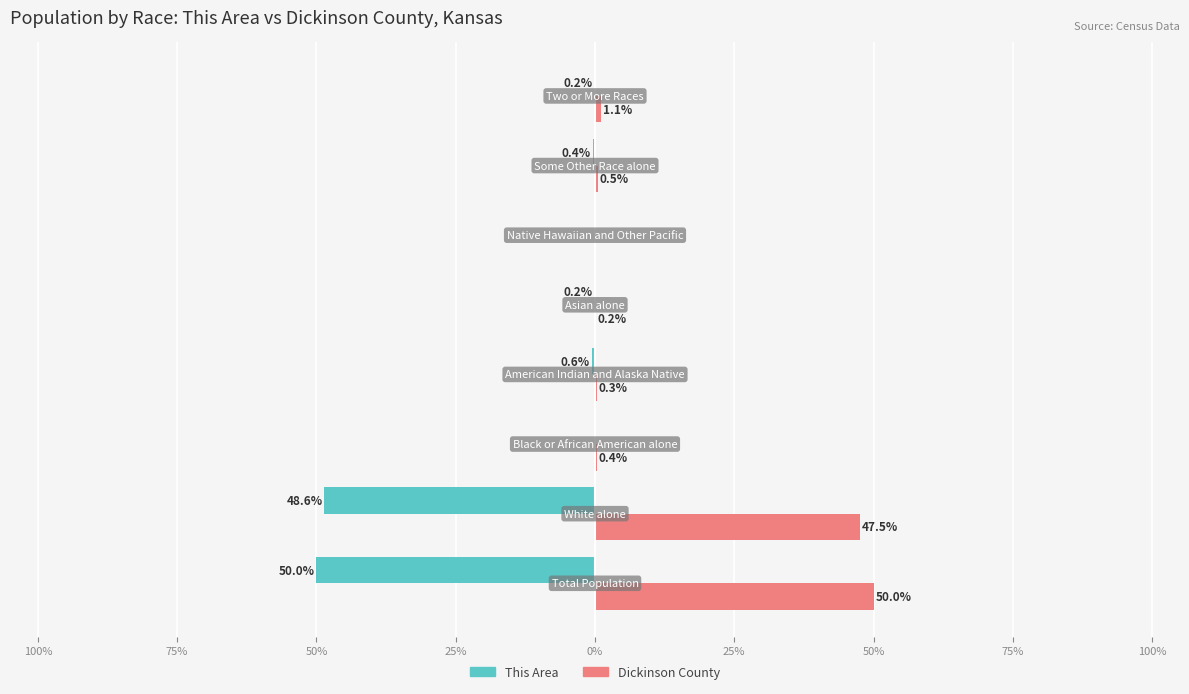

What are all the series names shown in the legend?

This Area, Dickinson County